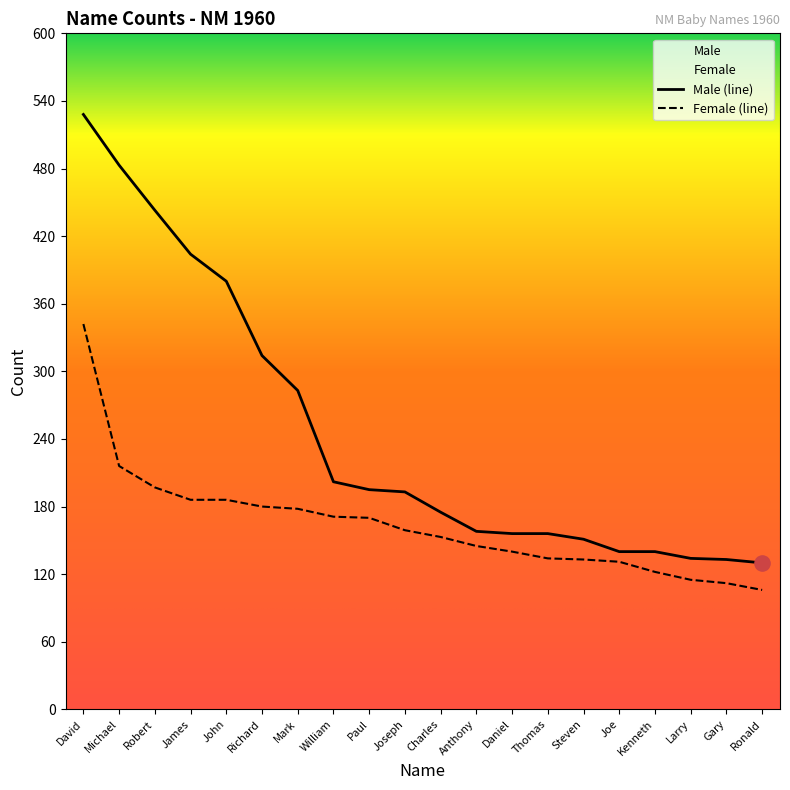

What is the total value across all series at Anthony?

303